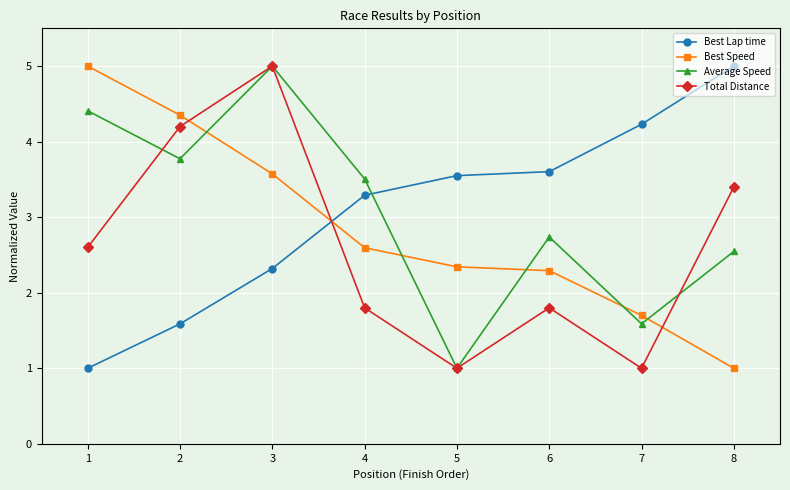

At which label does Best Lap time first exceed 3?

4